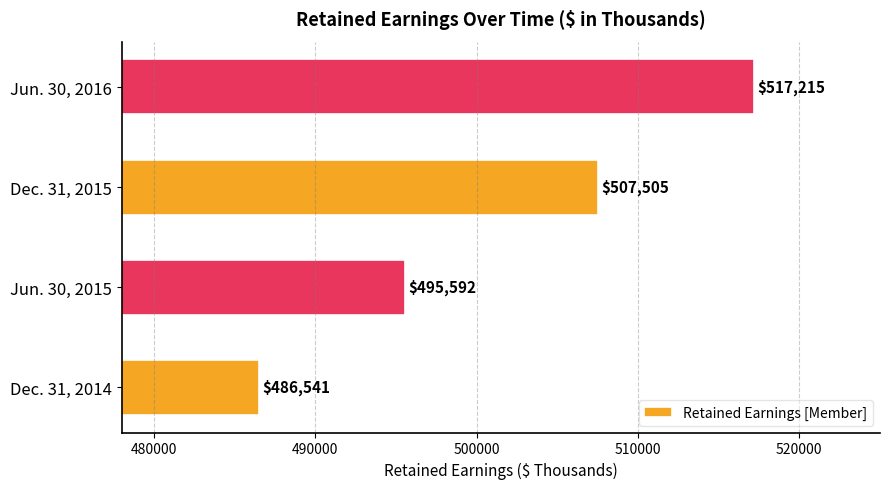

What is the ratio of the value at Dec. 31, 2015 to the value at Jun. 30, 2016?

1.0